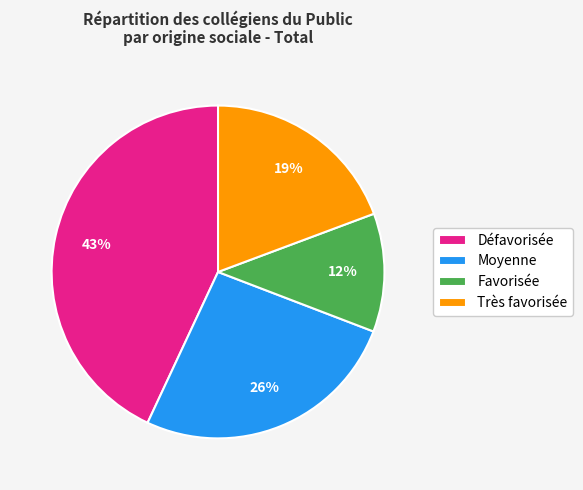

Count the number of slices in the pie.

4